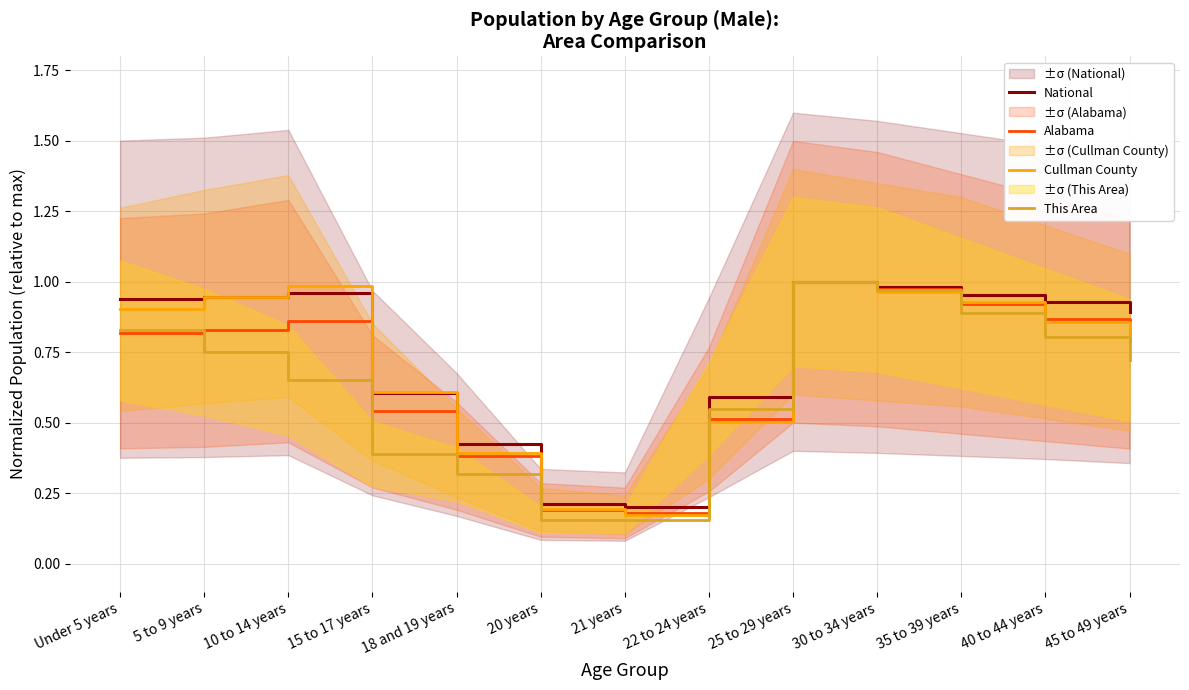

What is the highest value of the National series?

1.0